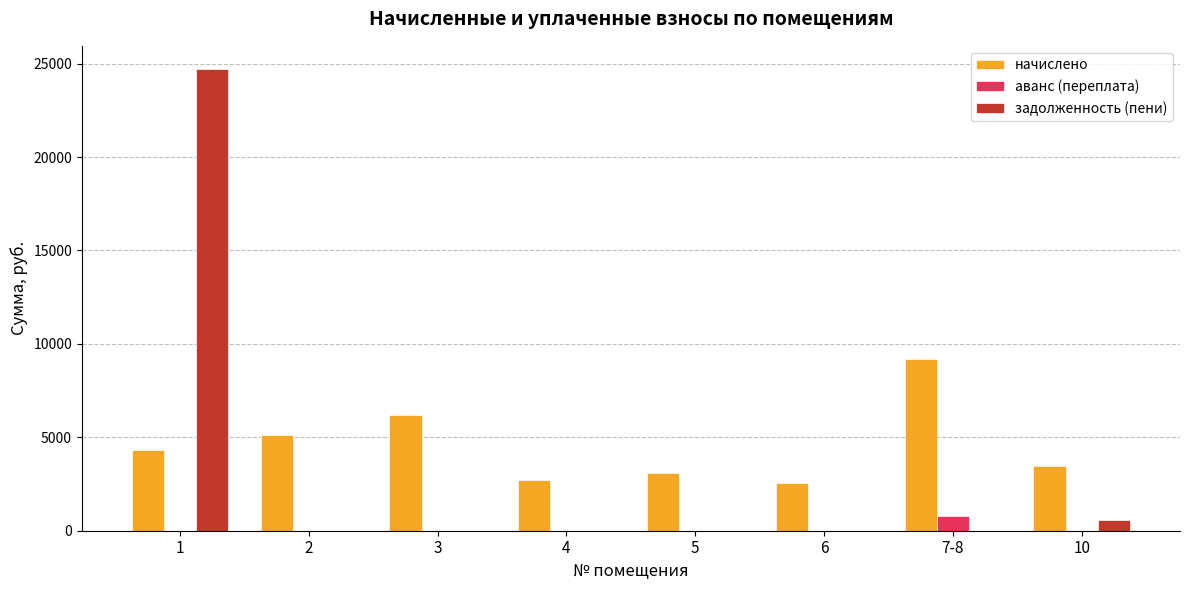

Which series has the largest total across all categories?

начислено